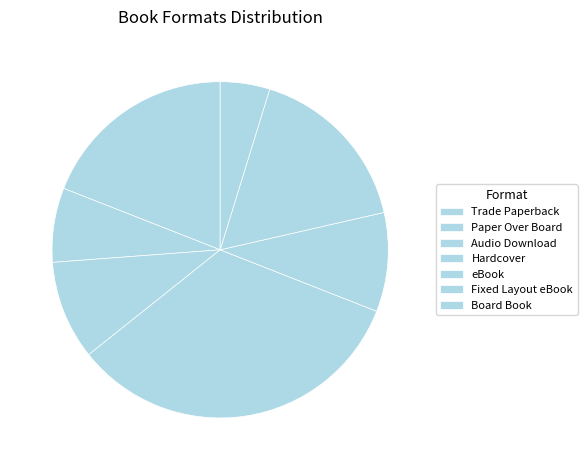

The Audio Download slice represents 1% of the pie. True or false?

False